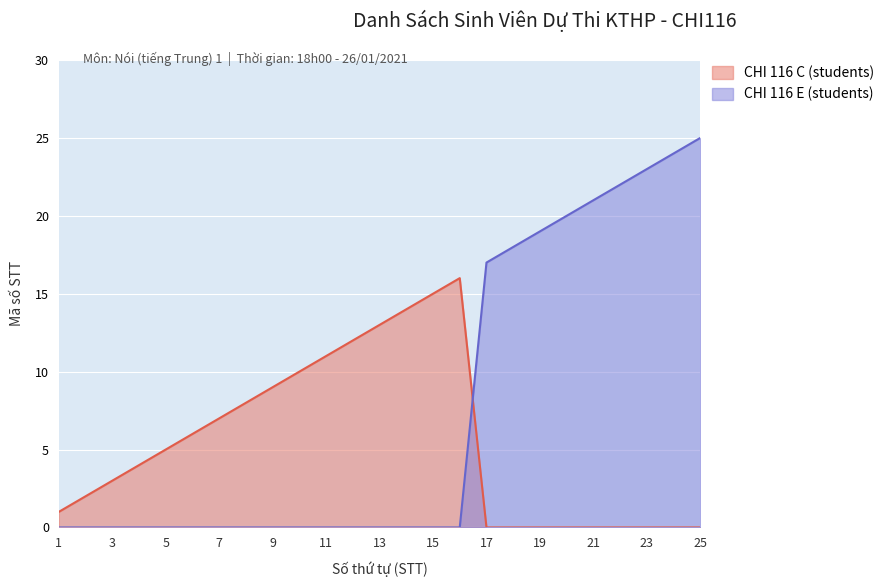

At which label does CHI 116 C (students) reach its peak?

16